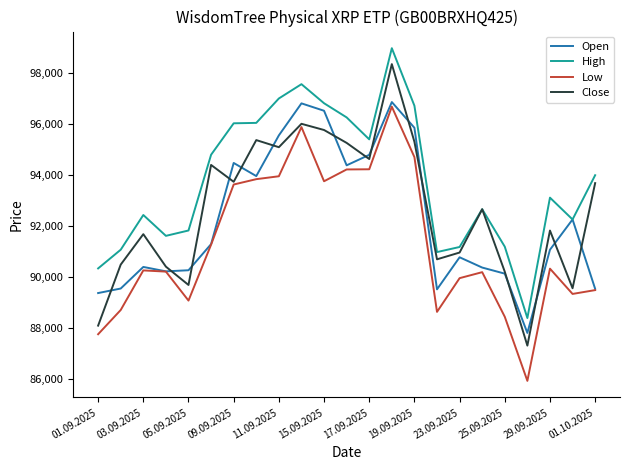

At how many categories does at least one series exceed 98924?

1